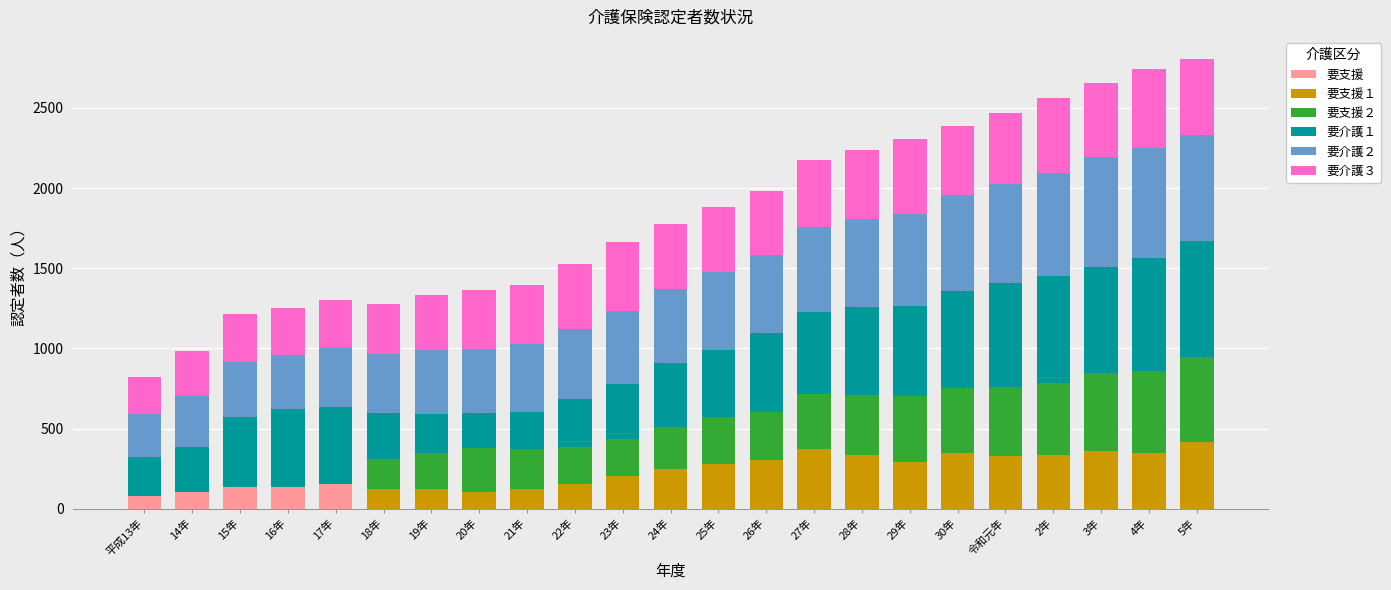

What is the highest value of the 要支援 series?

153